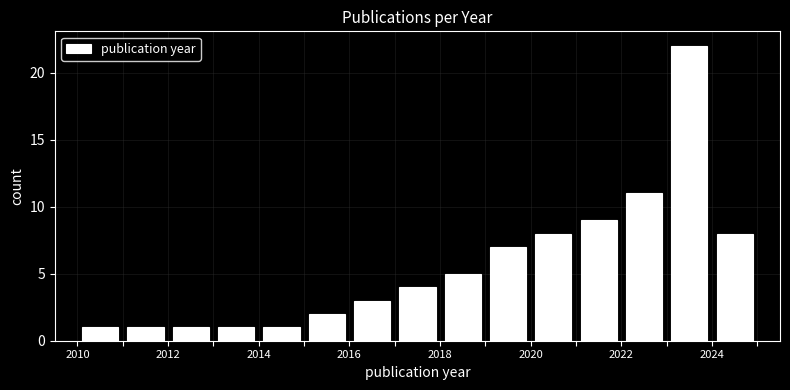

Reading left to right, list every bar in this chart as the range it spans on the x-axis followed by its height. The values are not printed on the chart, so give them approximately, as read against the axis.

2010 to 2011: 1
2011 to 2012: 1
2012 to 2013: 1
2013 to 2014: 1
2014 to 2015: 1
2015 to 2016: 2
2016 to 2017: 3
2017 to 2018: 4
2018 to 2019: 5
2019 to 2020: 7
2020 to 2021: 8
2021 to 2022: 9
2022 to 2023: 11
2023 to 2024: 22
2024 to 2025: 8